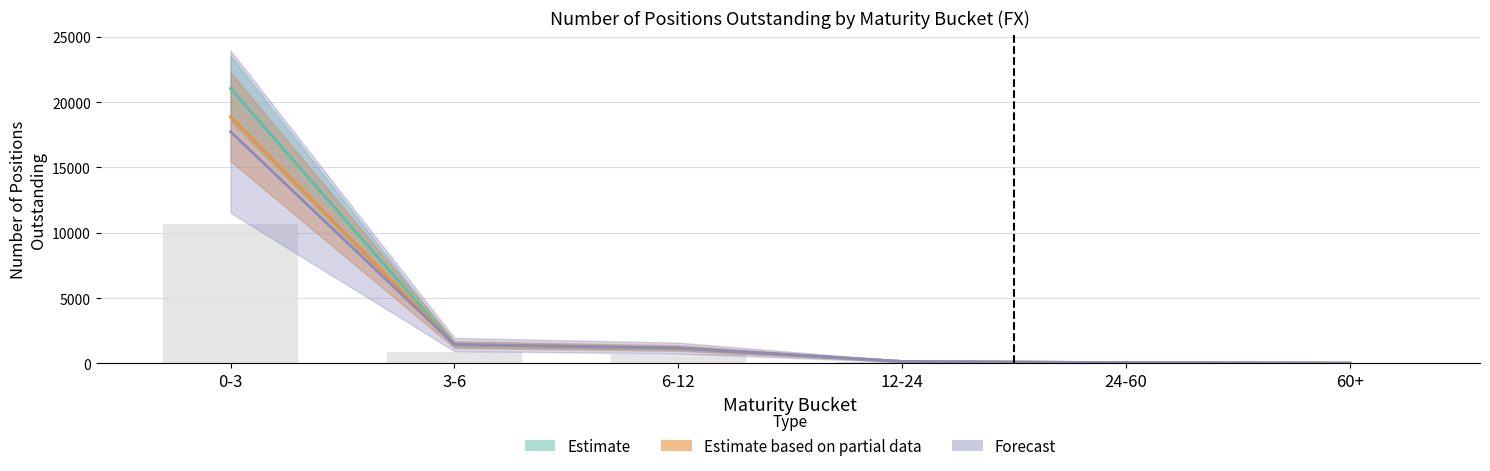

At which category does the chart reach its peak across all series?

0-3